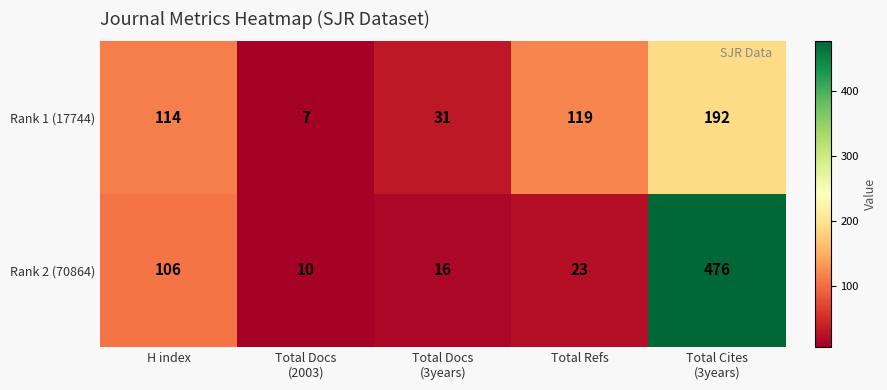

The value of Rank 2 (70864) at H index is 106. True or false?

True